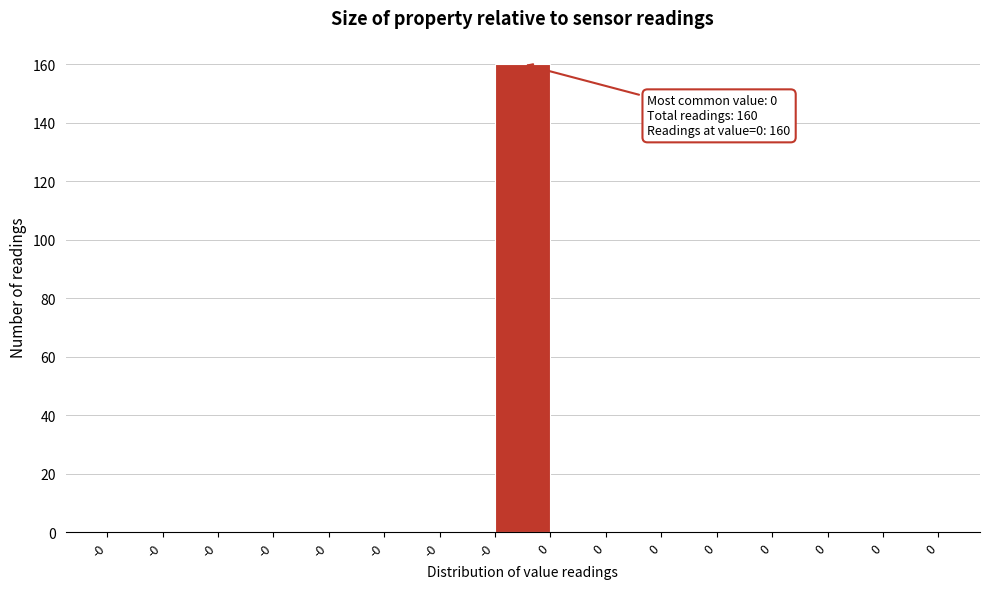

How many distinct data groups are displayed?

1